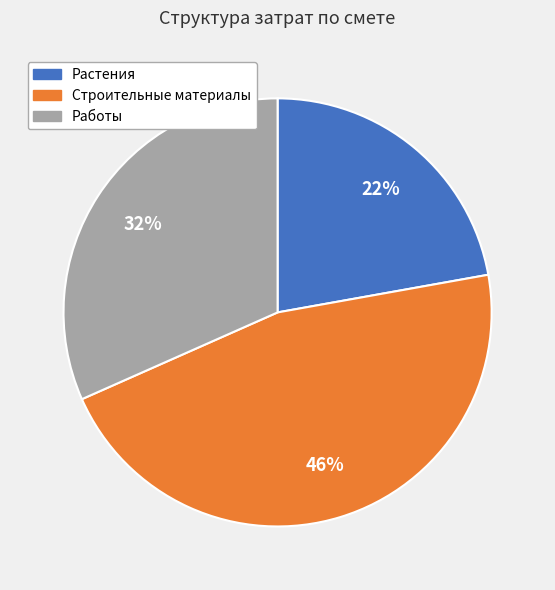

Is Строительные материалы the majority of the pie?

No